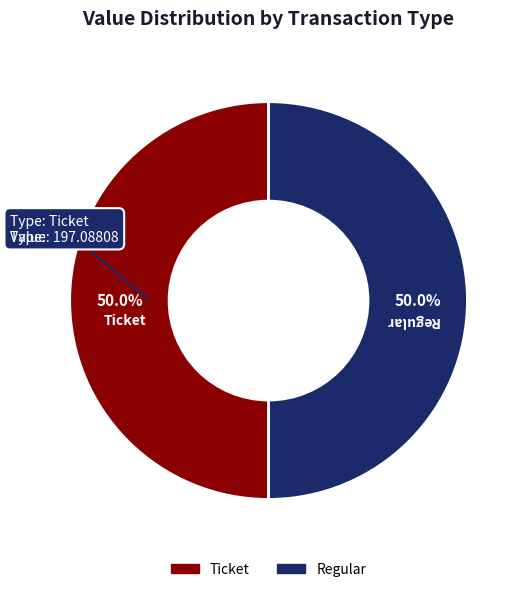

Approximately how many times larger is the value at Ticket compared to Regular?

1.0